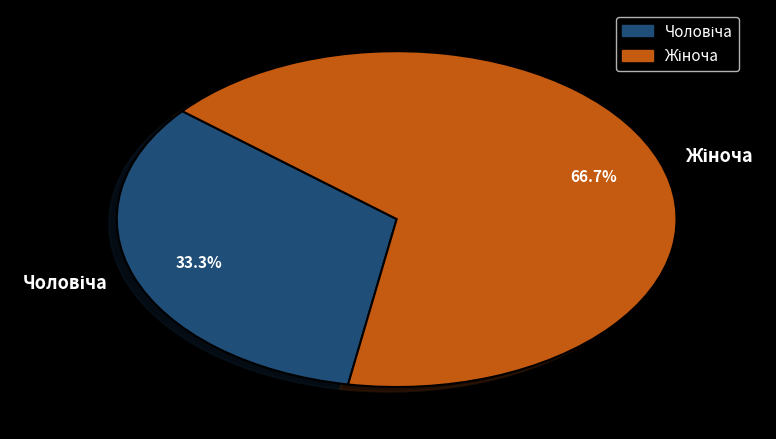

Does Чоловіча account for over 50% of the chart?

No